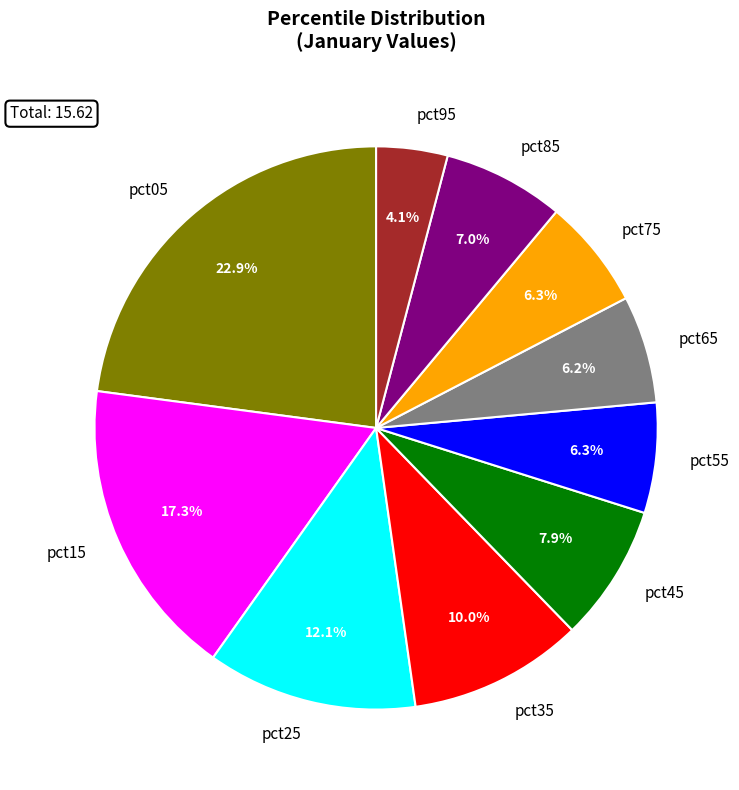

To the nearest percent, what percentage of the pie is pct25?

12%